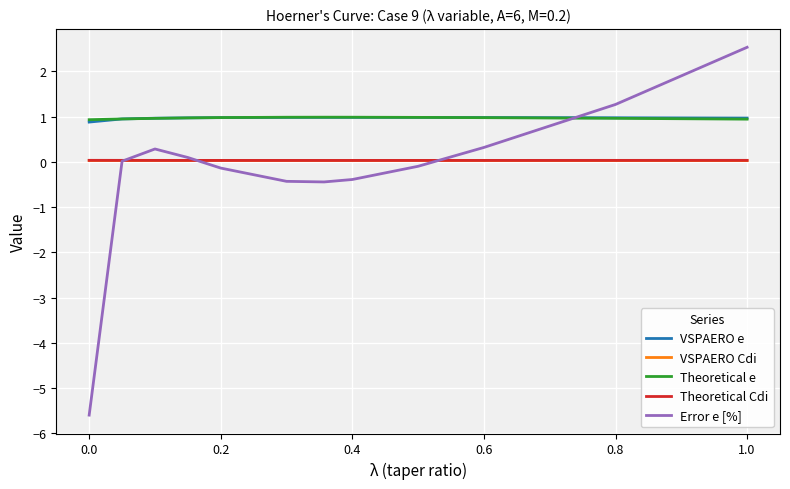

What is the maximum value shown in the chart?

2.5